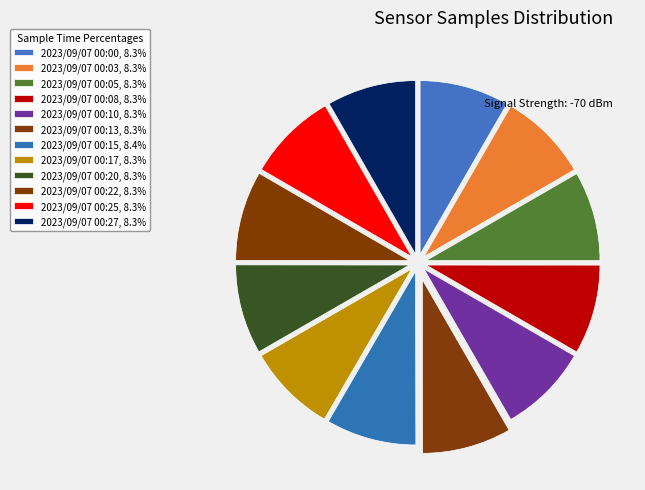

Is the sum of 2023/09/07 00:13 and 2023/09/07 00:22 greater than half?

No